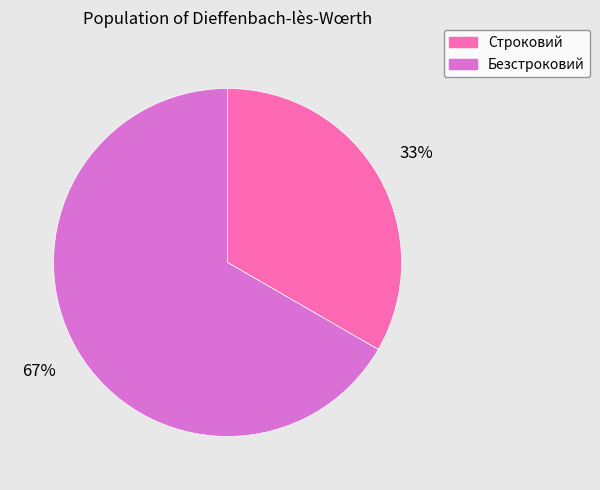

Which slice is the smallest?

Строковий